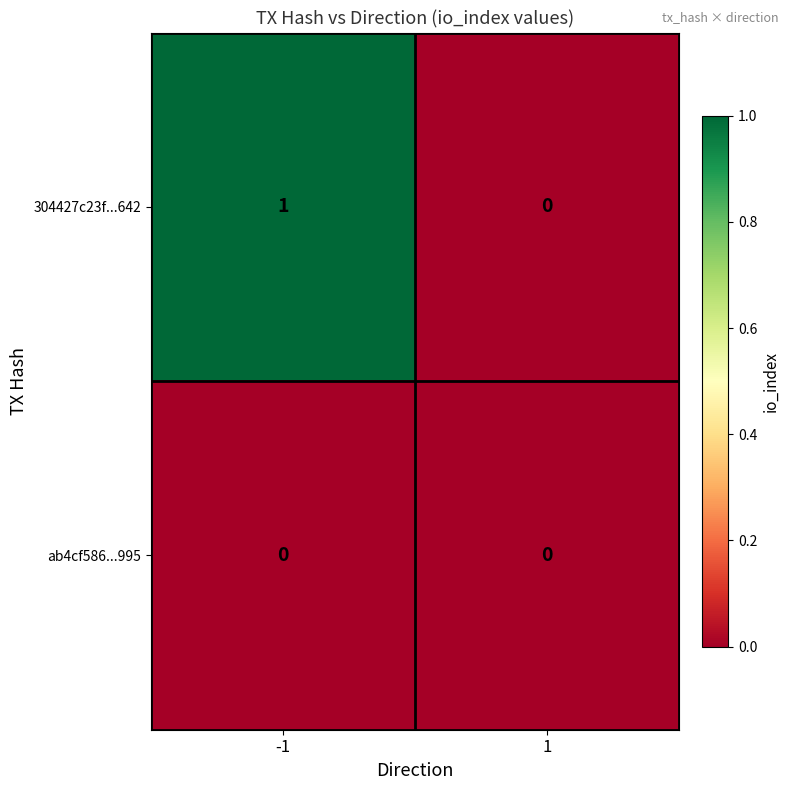

At which category is the sum across all series the highest?

-1